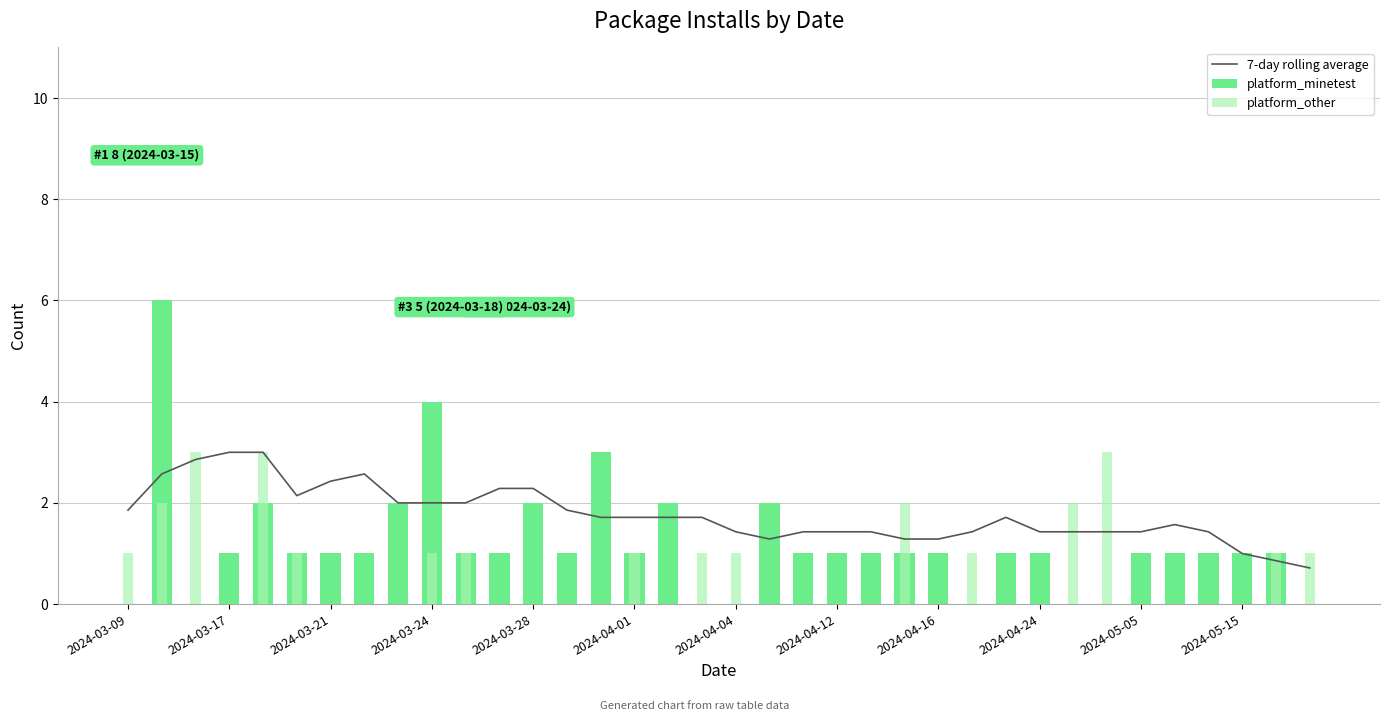

What is the value of the platform_minetest bar at the 9th from the left?

2.0